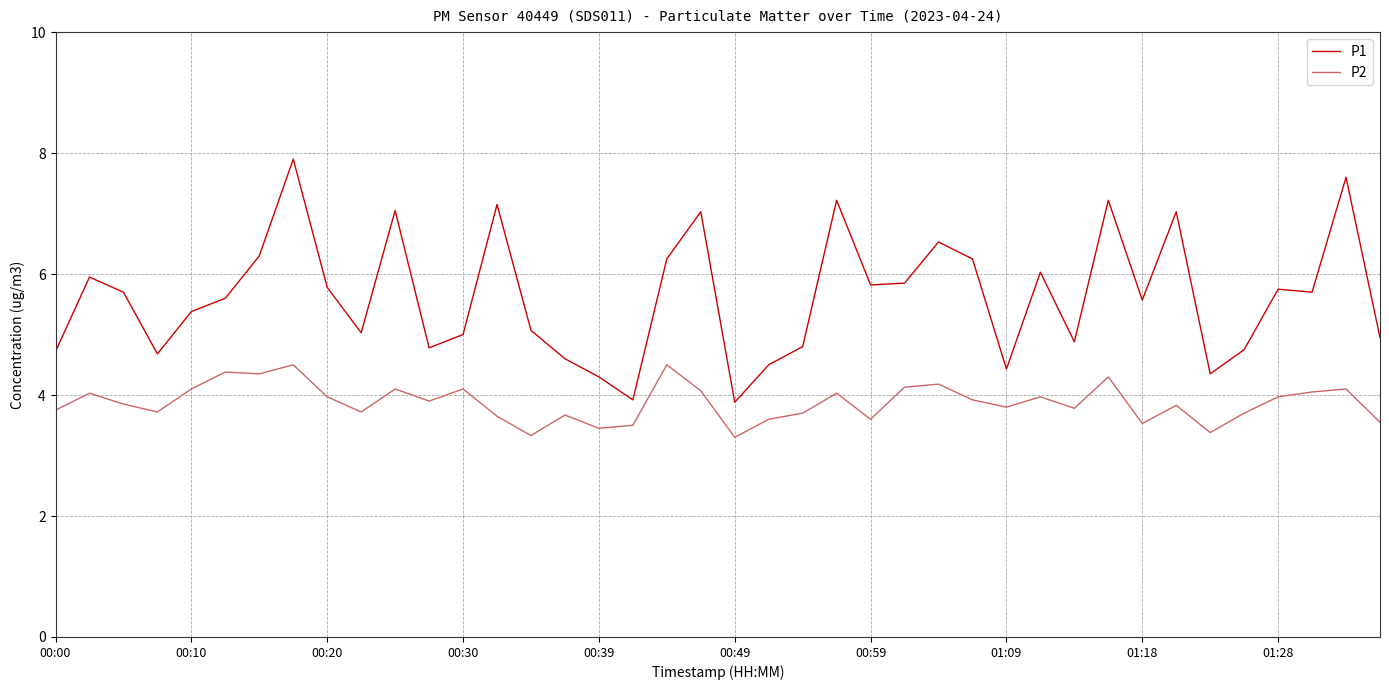

Which series has the largest range (max minus min)?

P1